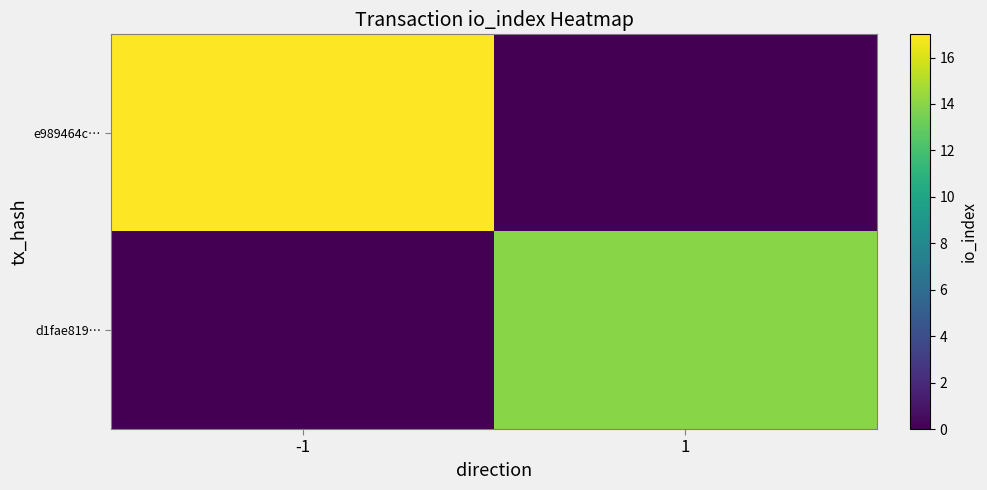

Between -1 and 1, which series saw the biggest shift?

e989464c…